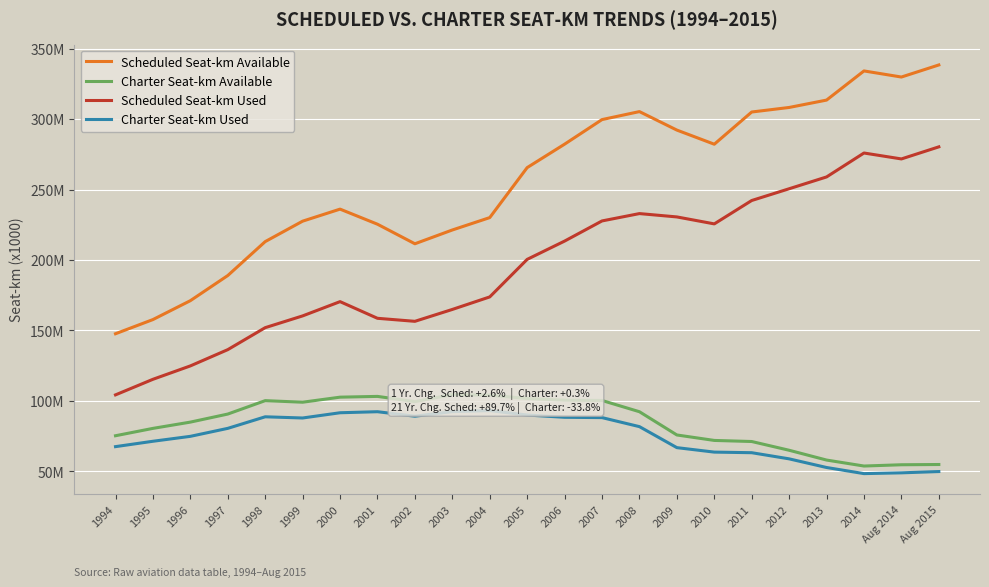

How many data points in Charter Seat-km Used are above 80527522?

11